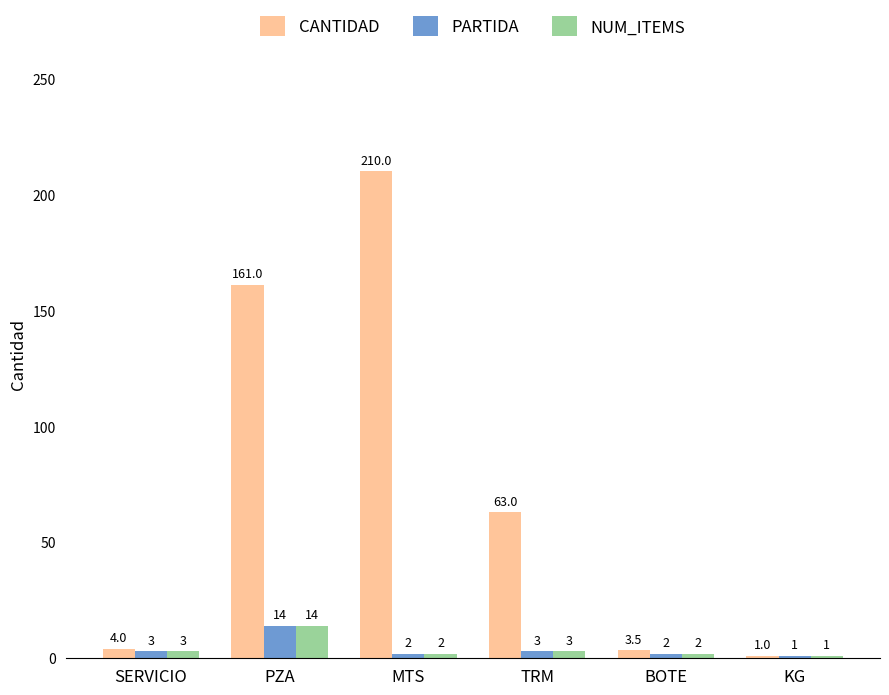

What is the spread (max minus min) of values at PZA?

147.0